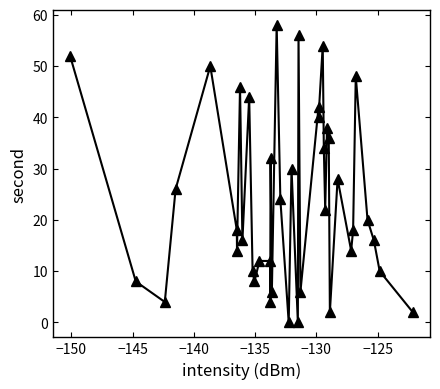

What is the difference between the maximum and minimum values?

58